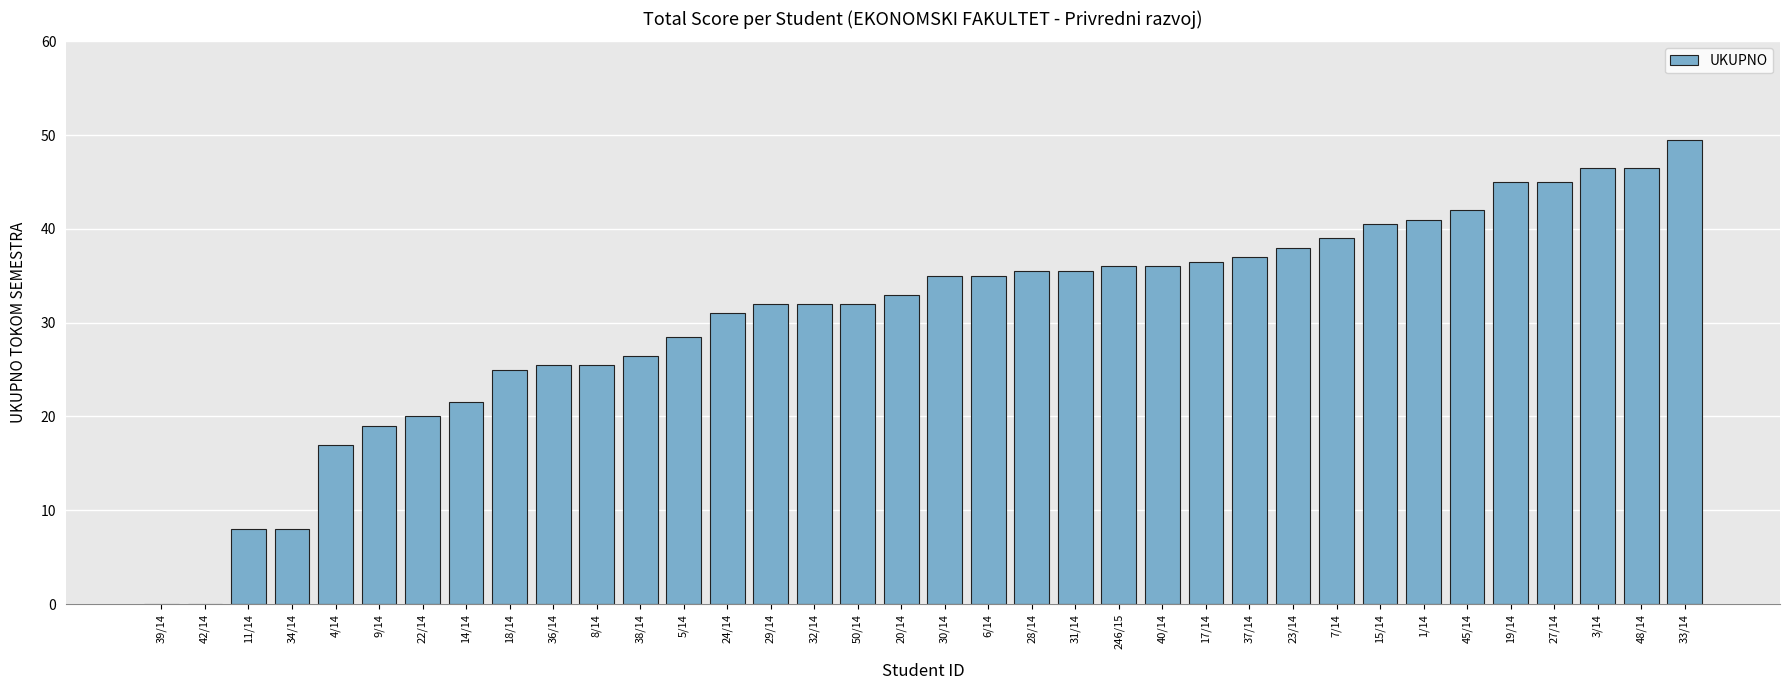

Read the value at 15/14.

40.5